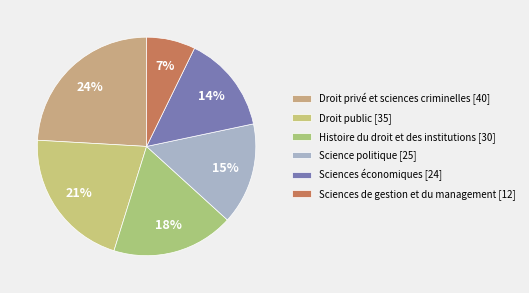

To the nearest percent, what is the combined percentage of Droit privé et sciences criminelles and Droit public?

45%